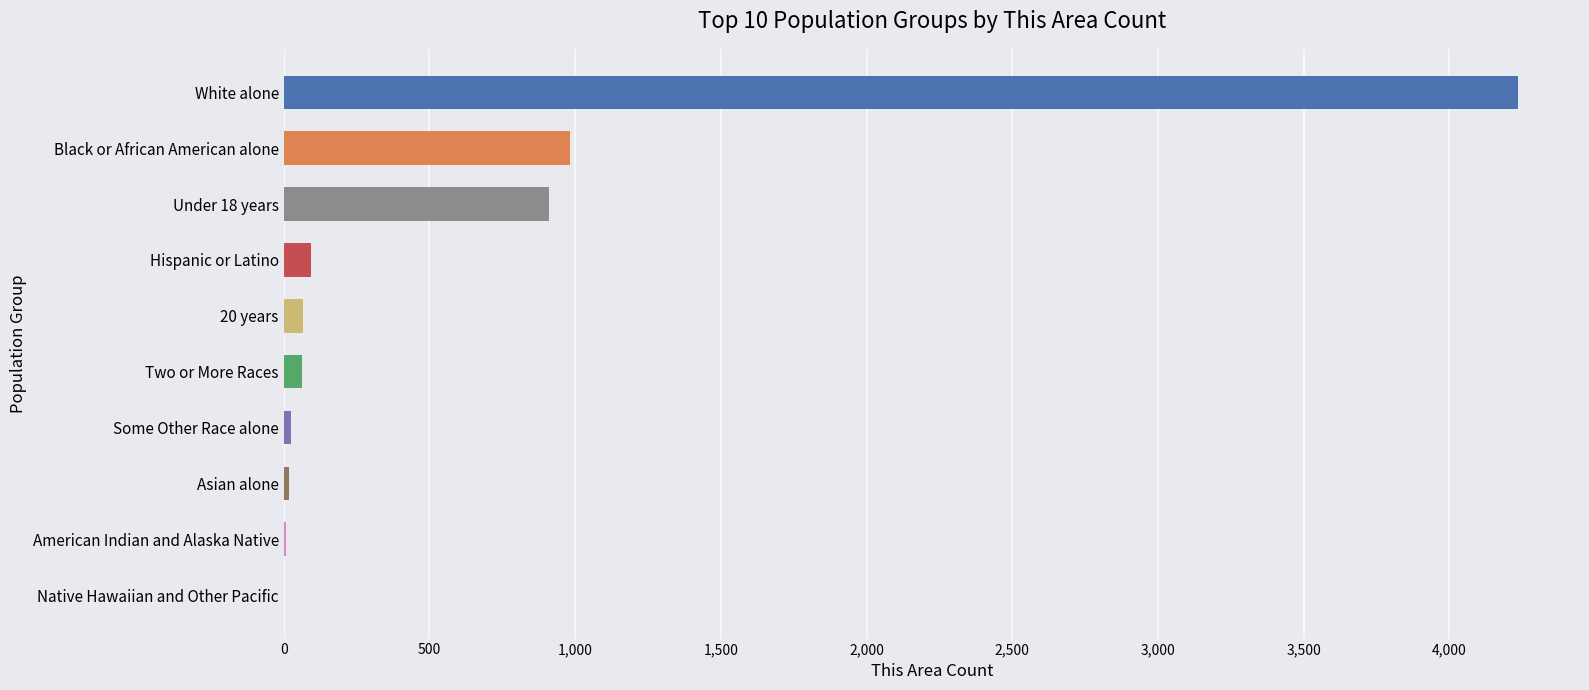

Which category has the highest value across all series?

White alone